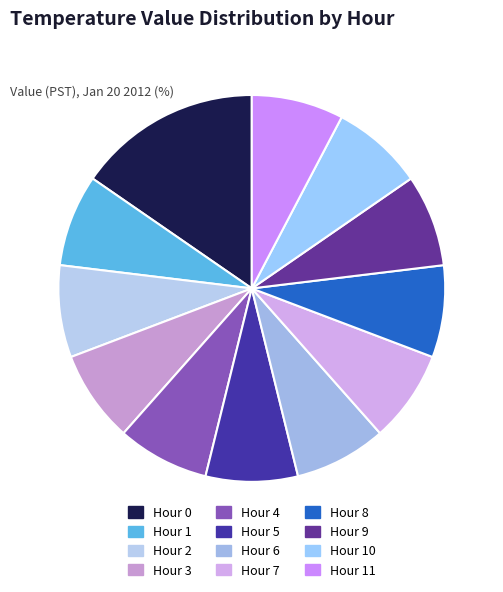

Count the number of slices in the pie.

12